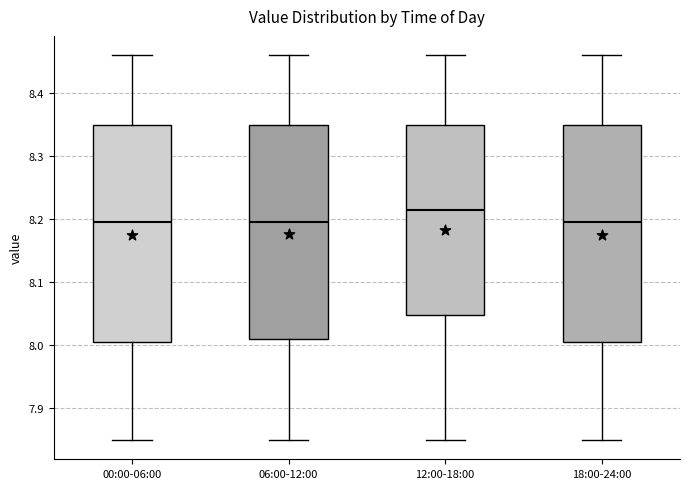

Where does the median line of the box for 18:00-24:00 sit on the y-axis? The values are not printed on the chart, so give them approximately, as read against the axis.

8.20